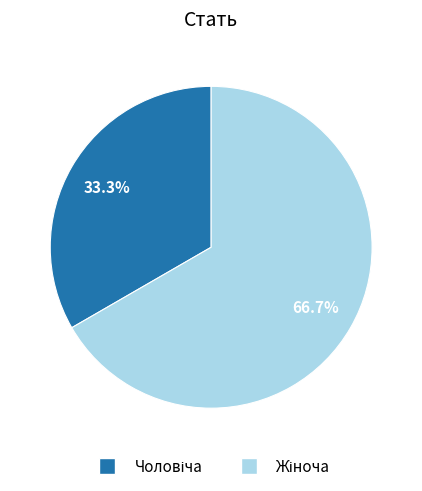

Does any single category account for the majority?

Yes